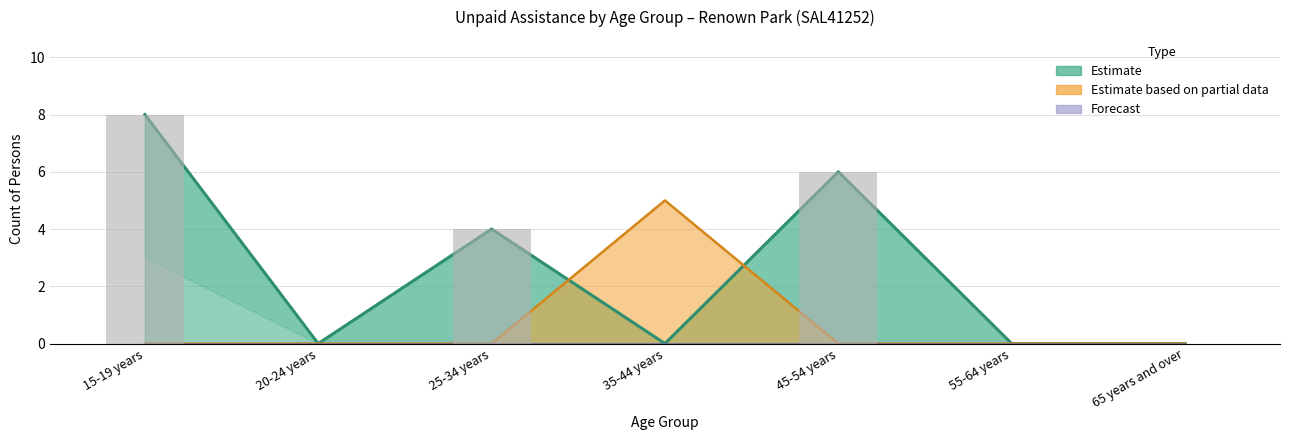

True or false: Unpaid assistance not stated has a value of 0 at 15-19 years.

True